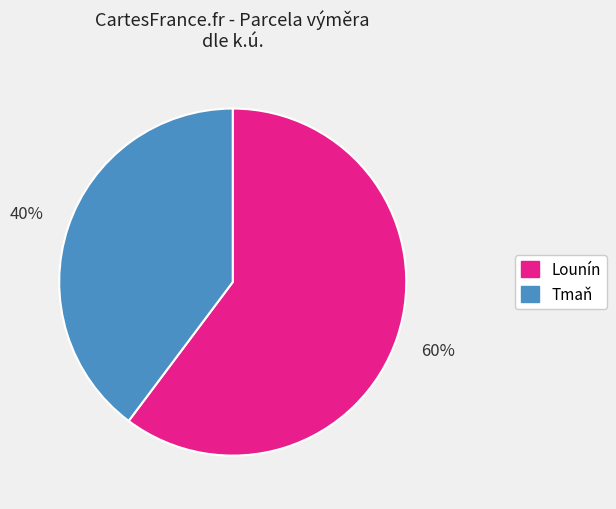

Does any single category account for the majority?

Yes